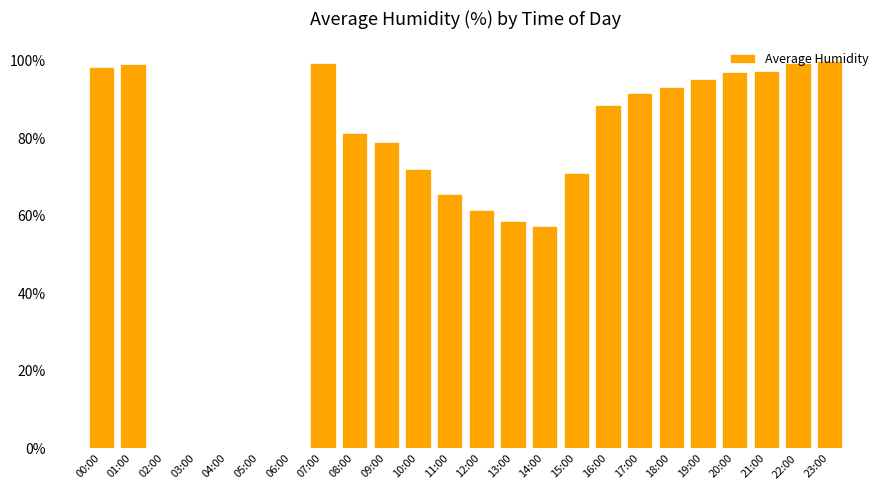

Which has a higher value, 07:00 or 15:00?

07:00